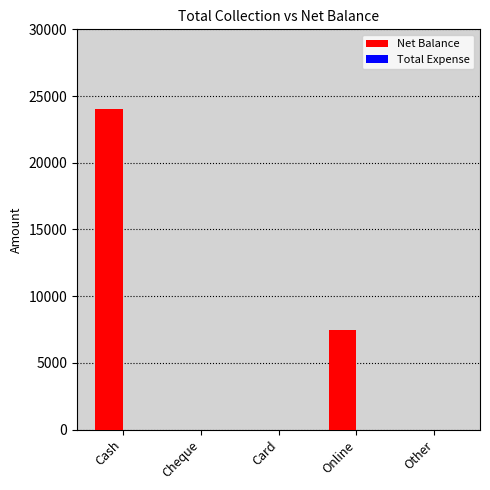

Between Cash and Cheque, which is larger?

Cash